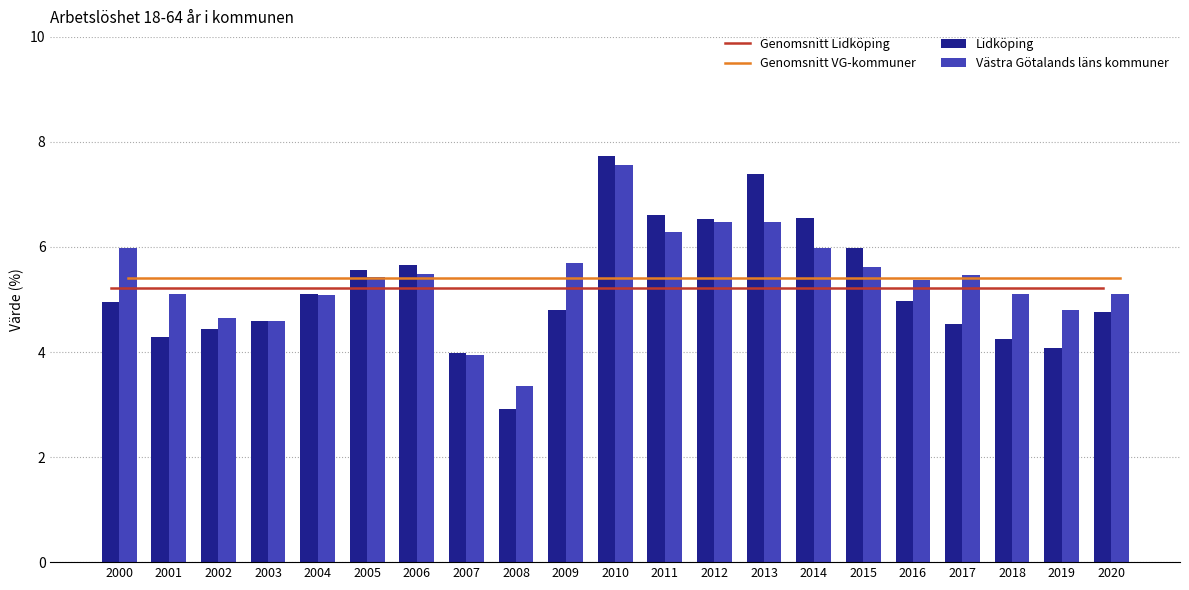

True or false: Västra Götalands läns kommuner has a value of 1.6 at 2012.

False